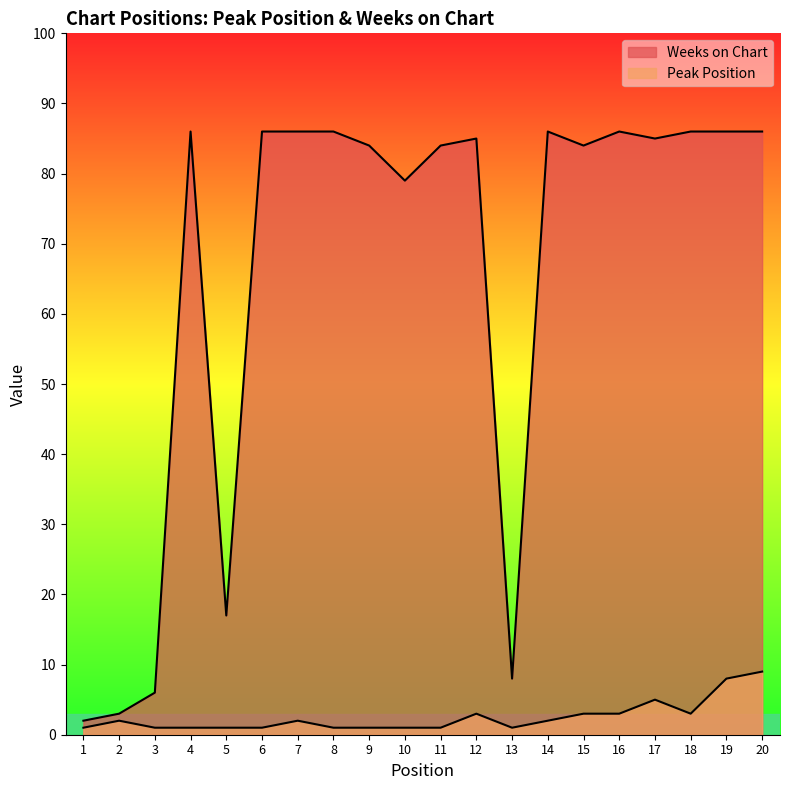

How many interior local valleys does the Peak Position series have?

2